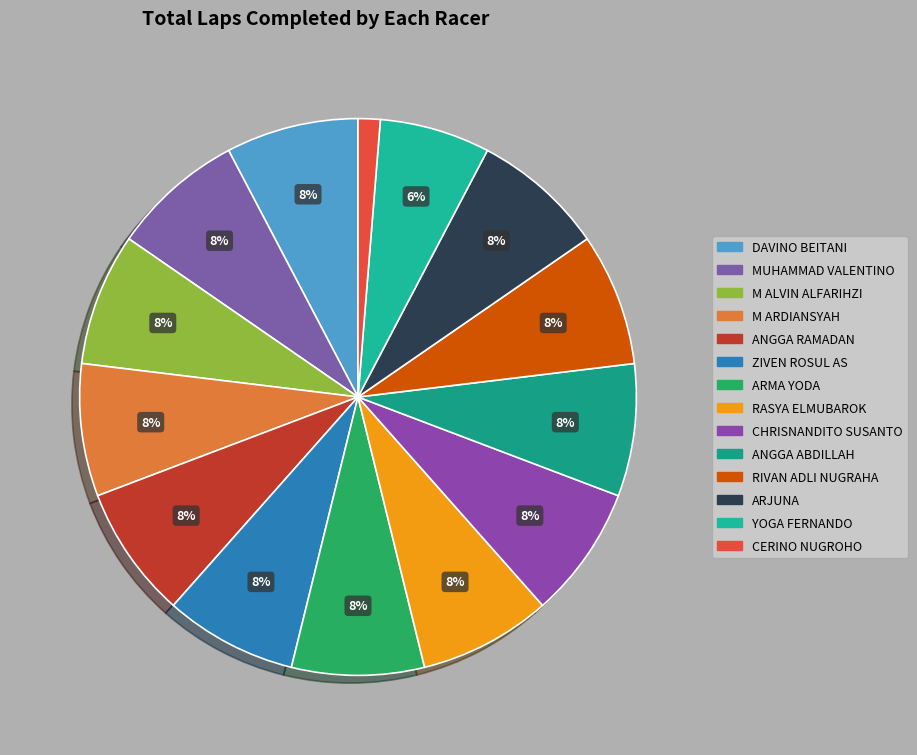

Do ARJUNA and CERINO NUGROHO together represent more than half of the pie?

No